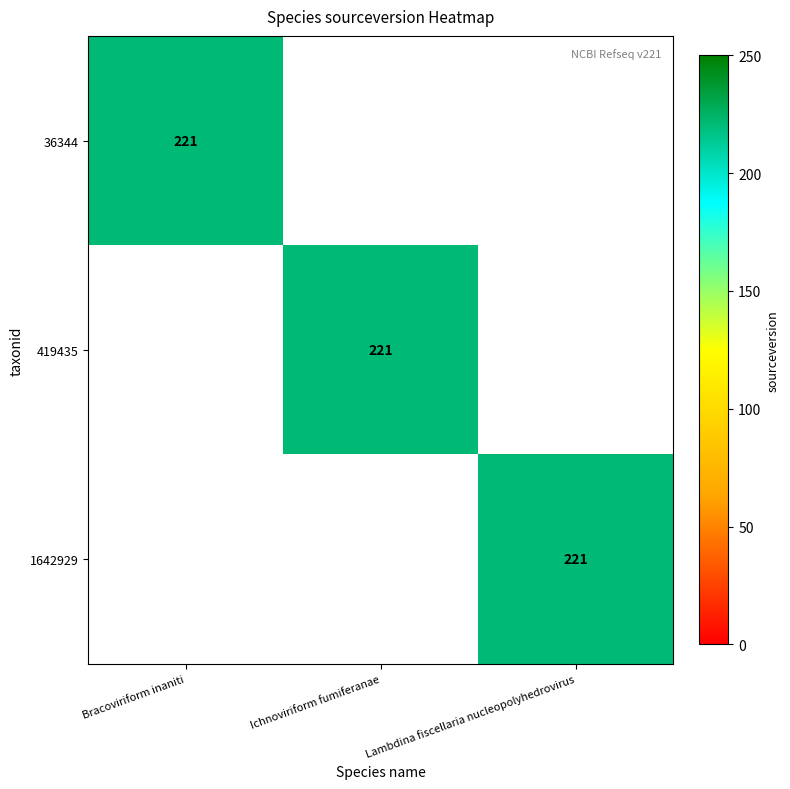

True or false: 36344 has a value of 221 at Bracoviriform inaniti.

True